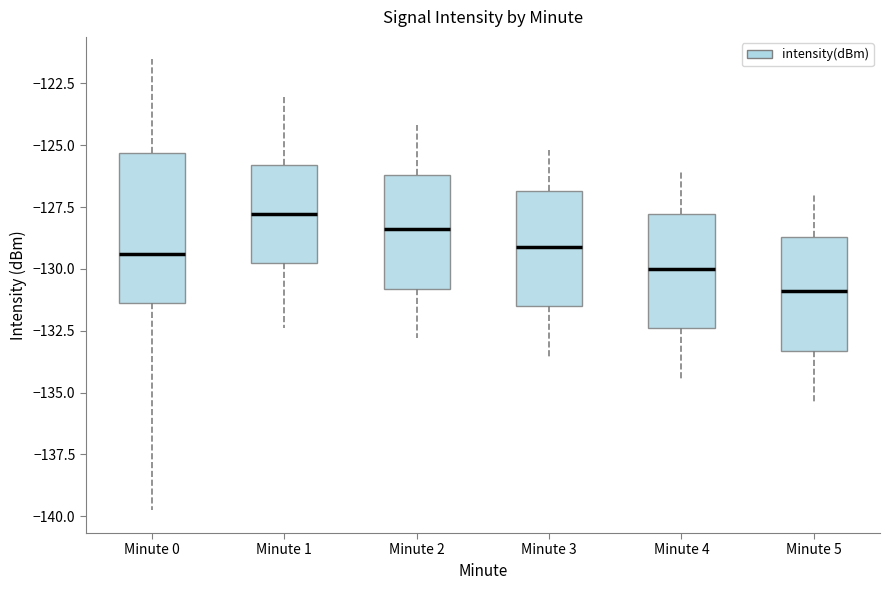

Where does the lower whisker of the box for Minute 0 end on the y-axis? The values are not printed on the chart, so give them approximately, as read against the axis.

-140.0